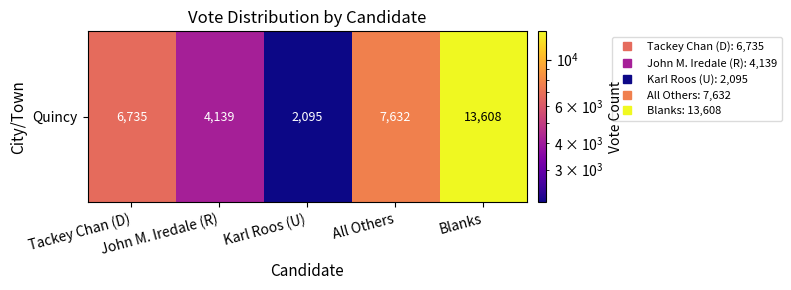

Which category has the highest value across all series?

Blanks